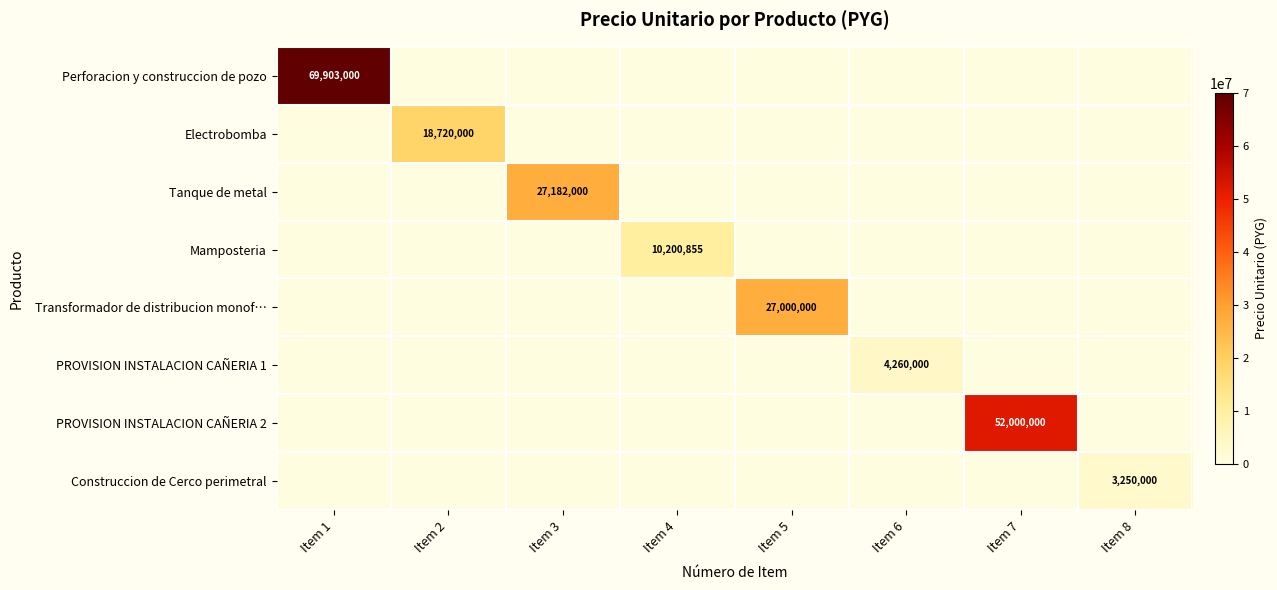

True or false: Tanque de metal has a value of 27182000 at Item 3.

True